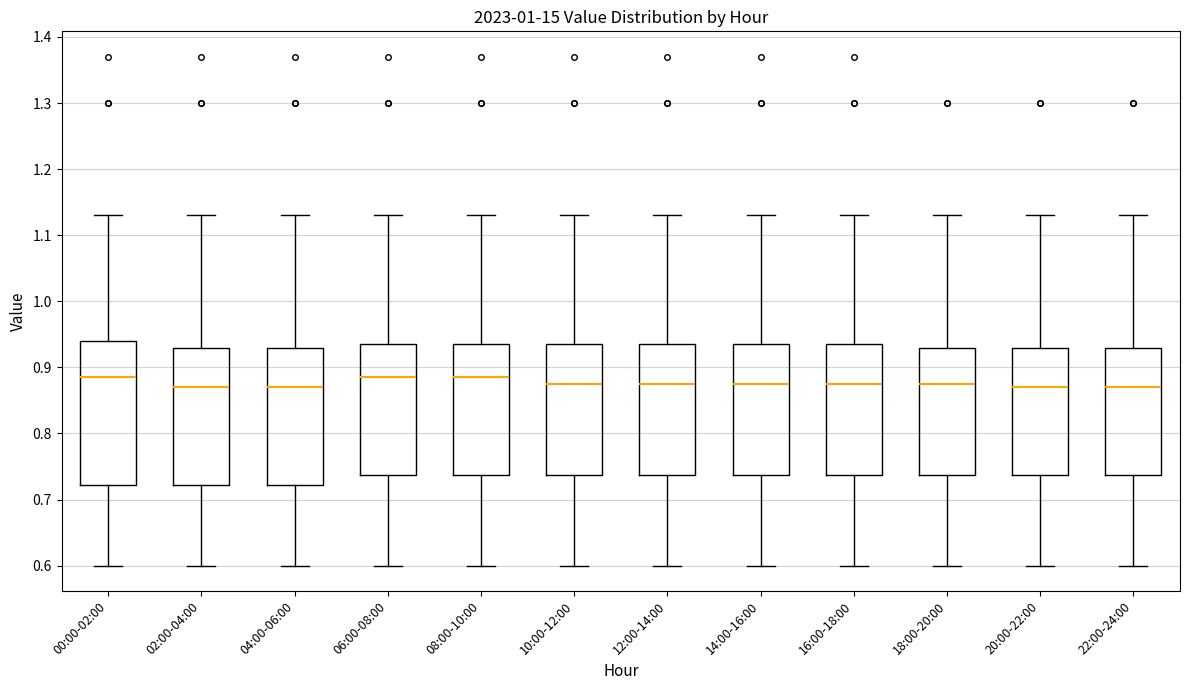

Where is the upper edge of the box for 20:00-22:00 on the y-axis? The values are not printed on the chart, so give them approximately, as read against the axis.

0.93